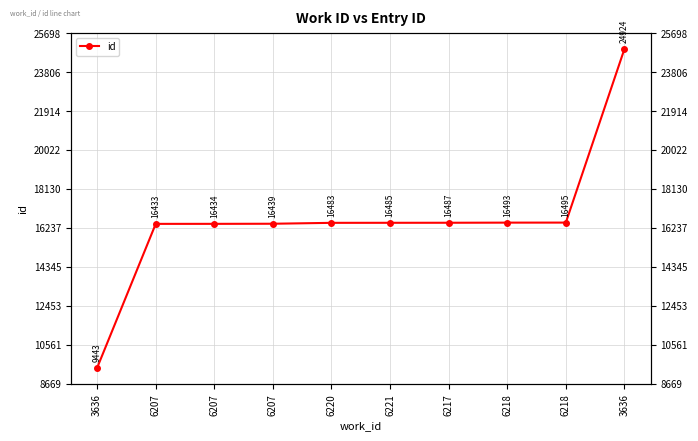

What is the difference between the maximum and second lowest values?

8491